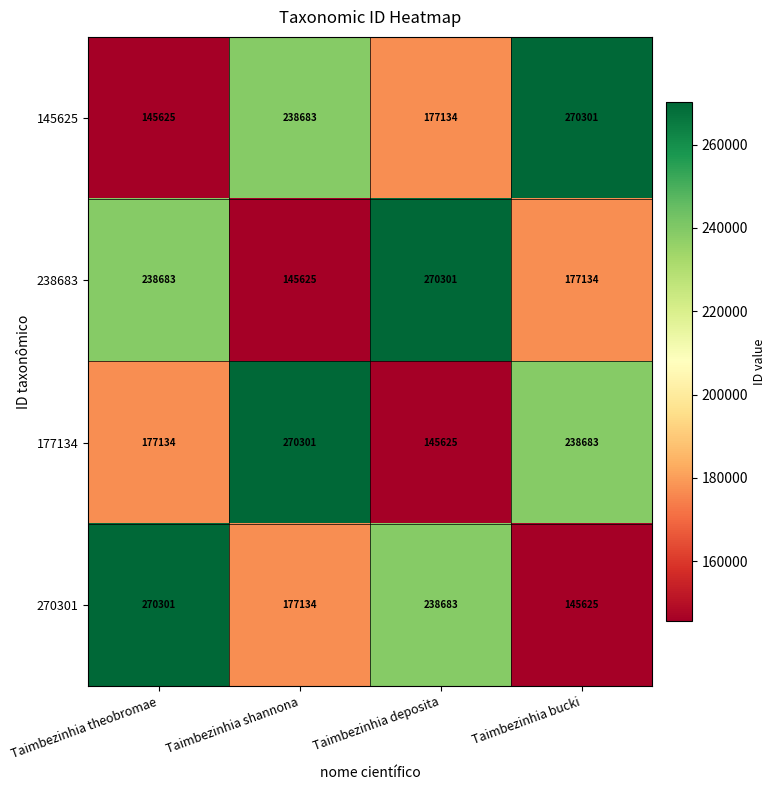

What is the average value of the 145625 series?

207936